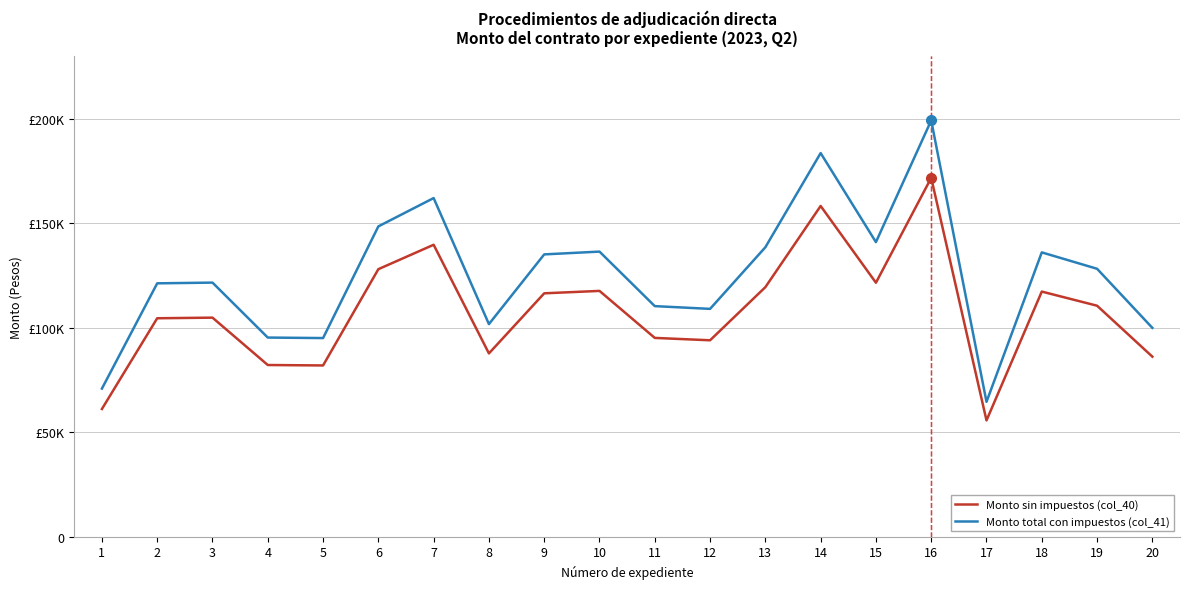

Is this an area chart (filled region under the line)?

No